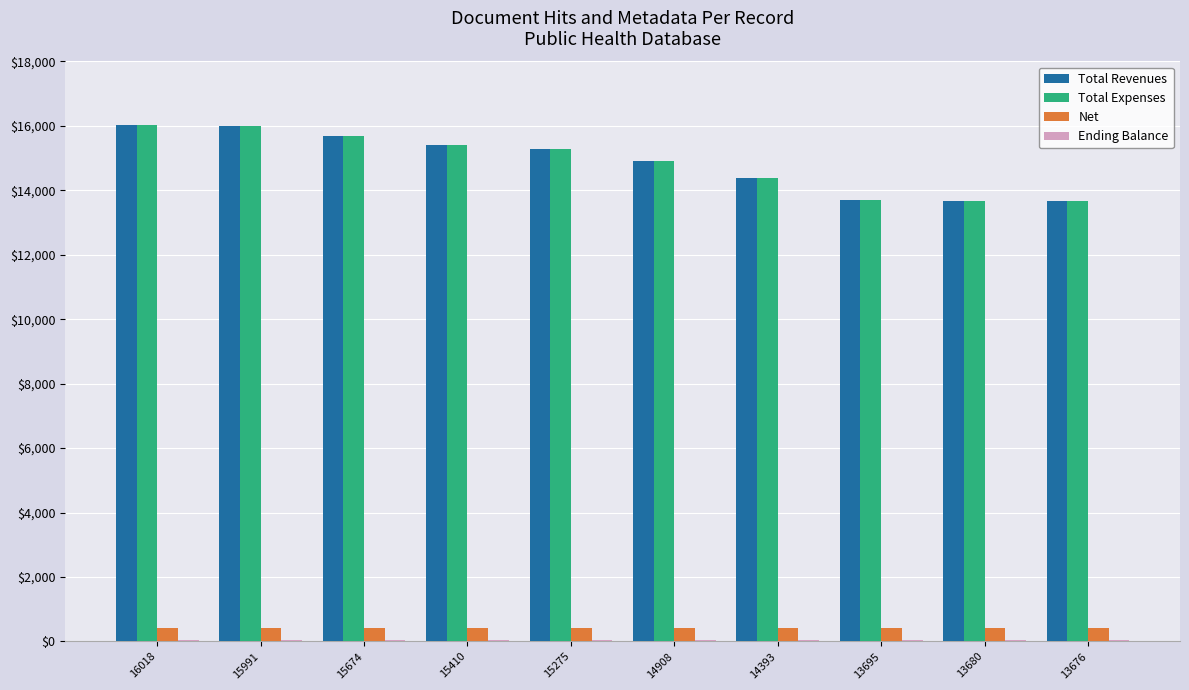

What is the sum of all Net values?

4263